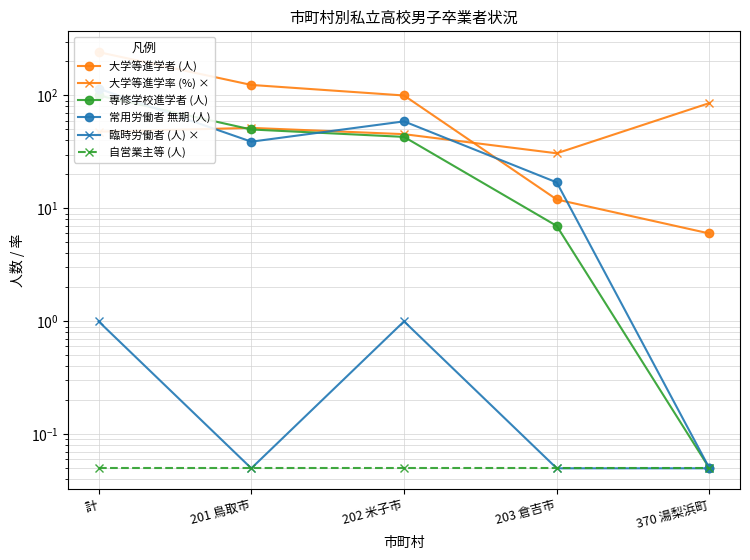

What are all the series names shown in the legend?

大学等進学者 (人), 大学等進学率 (%) ×, 専修学校進学者 (人), 常用労働者 無期 (人), 臨時労働者 (人) ×, 自営業主等 (人)